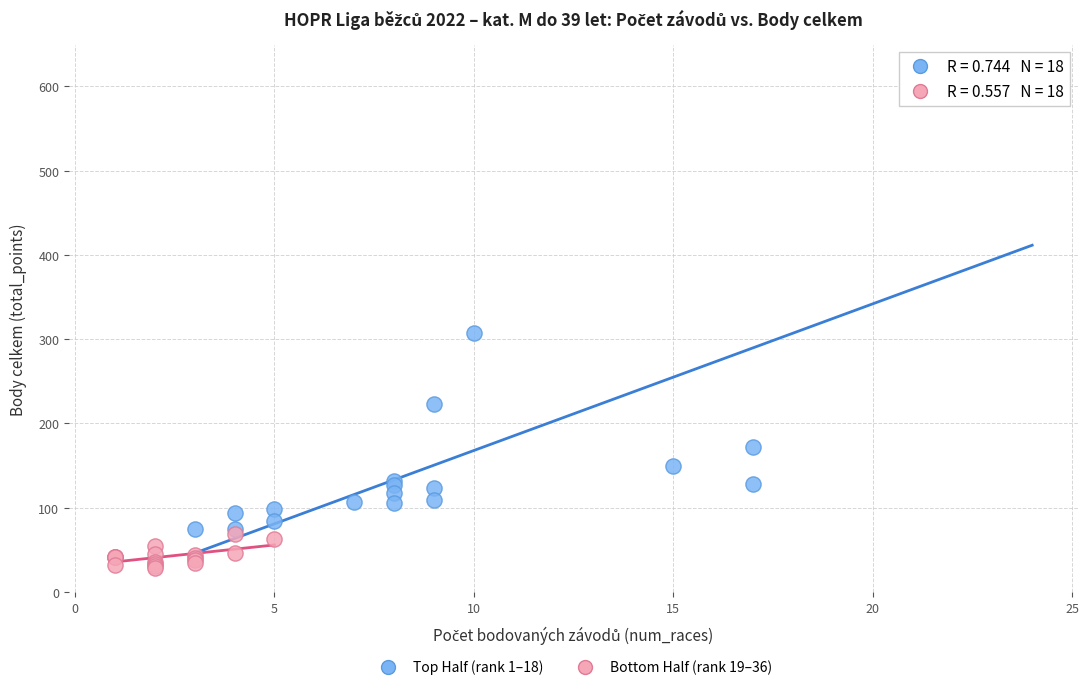

Which series reaches the minimum Y coordinate?

Bottom Half (rank 19–36)